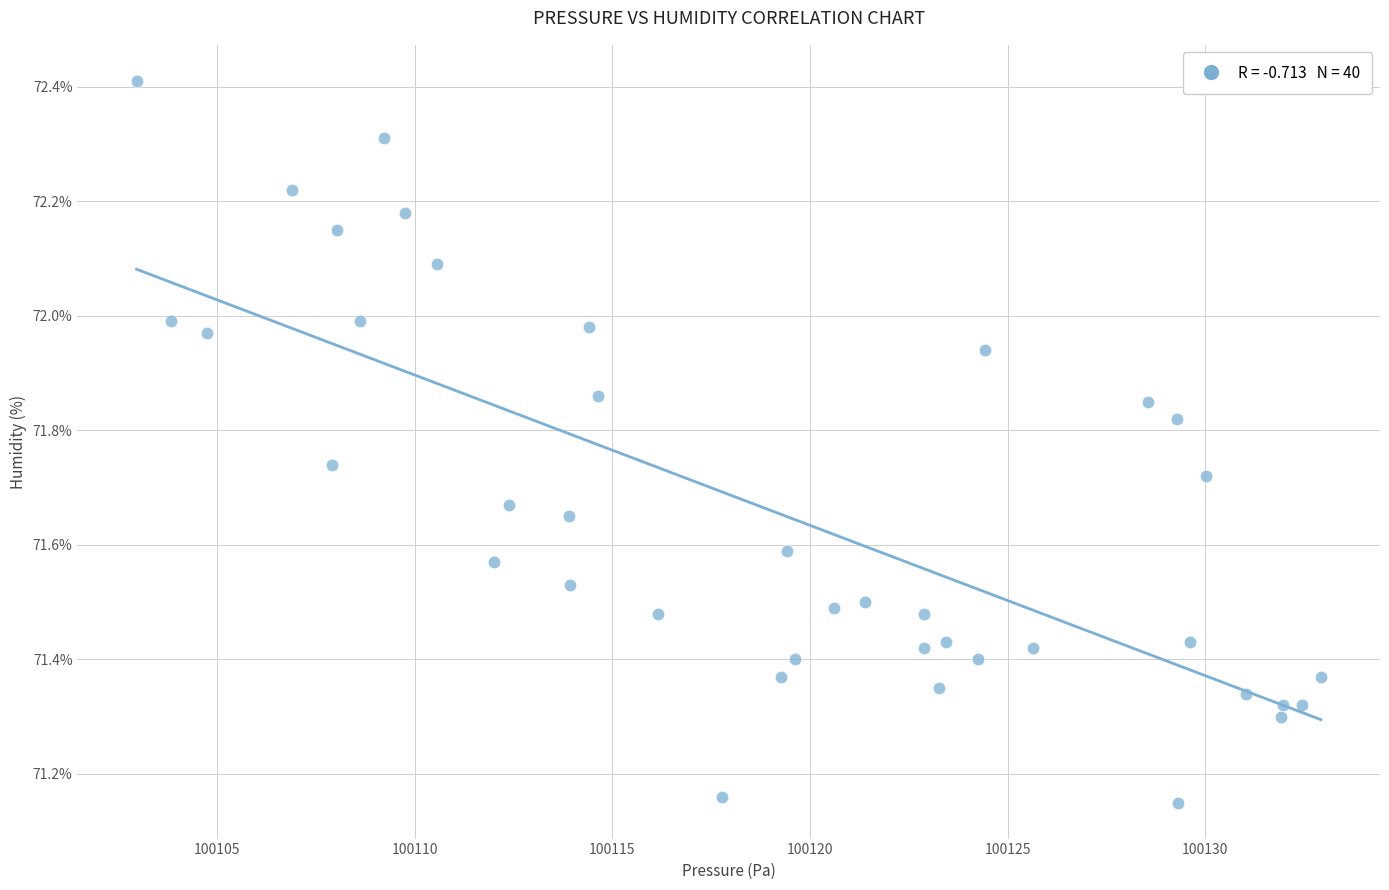

What is the range of Y values (max minus min)?

1.3